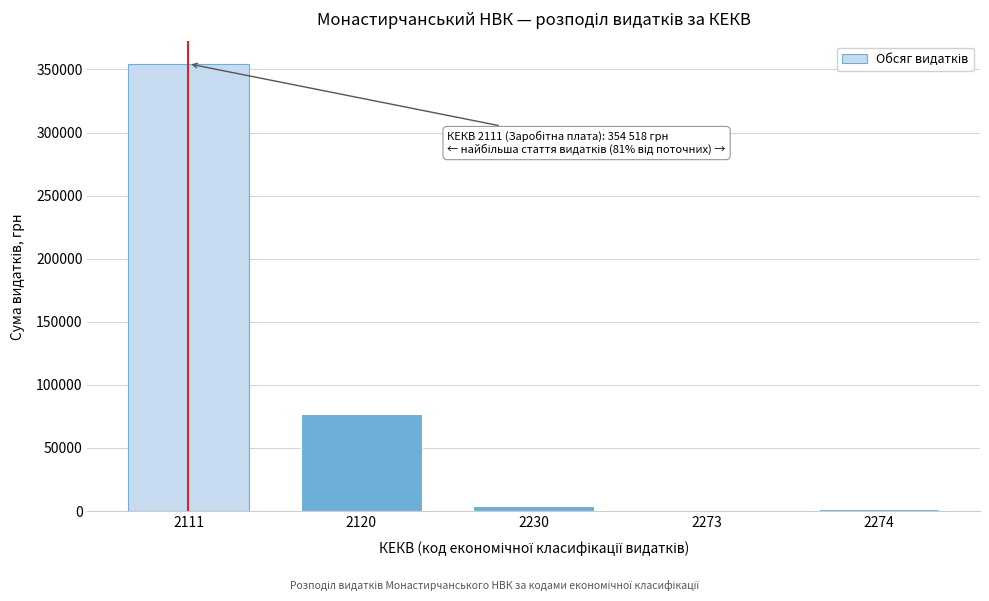

What is the greatest value displayed?

354518.1